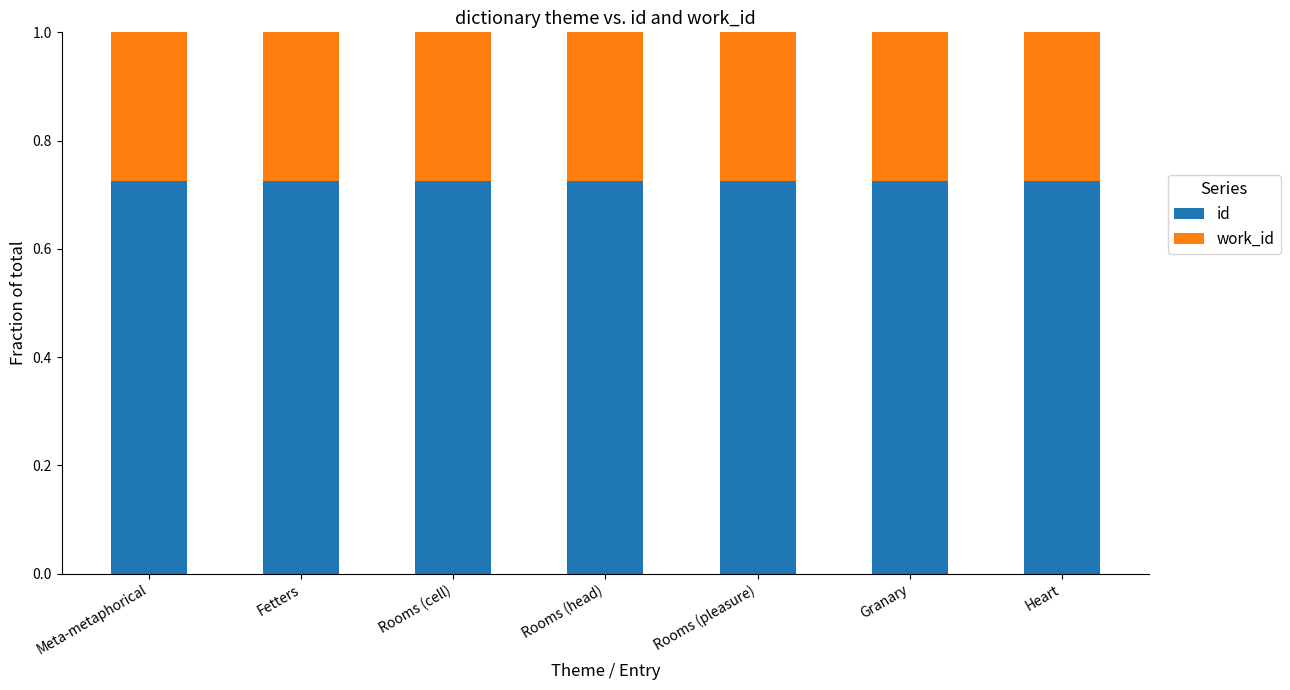

What is the total value across all series at Granary?

1.0